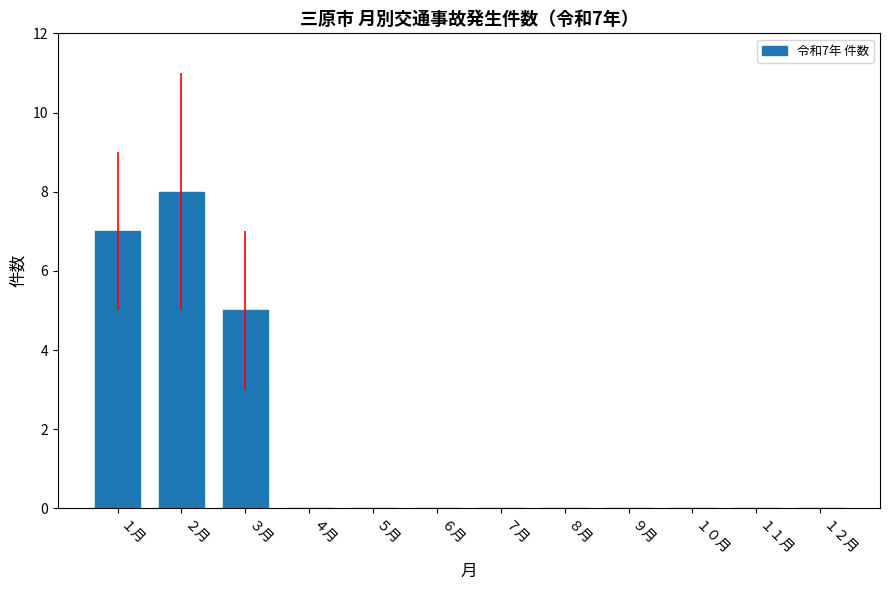

At which category does the chart reach its peak across all series?

２月